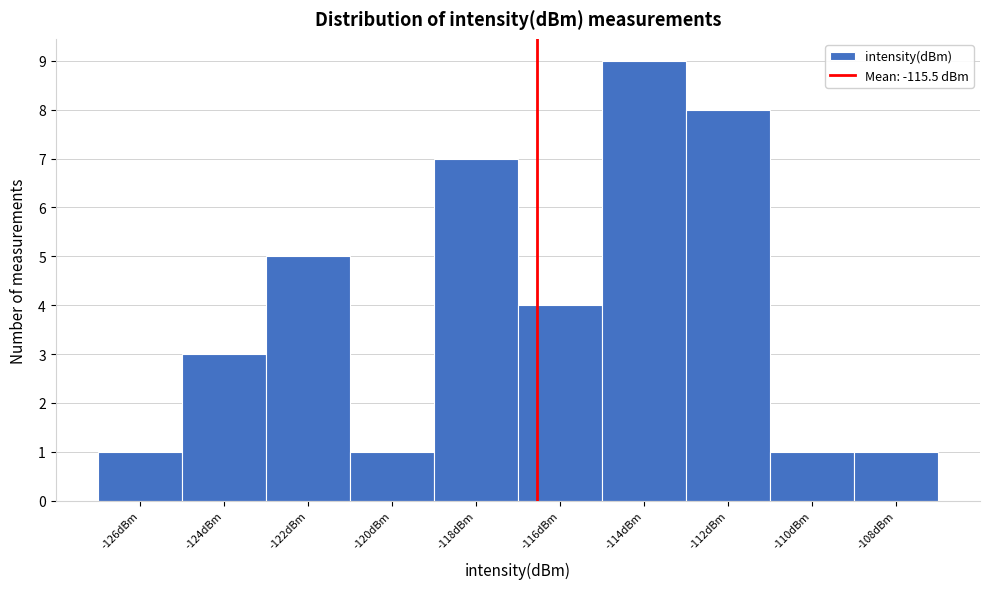

Reading left to right, transcribe all the data shown in this chart.

1	3	5	1	7	4	9	8	1	1